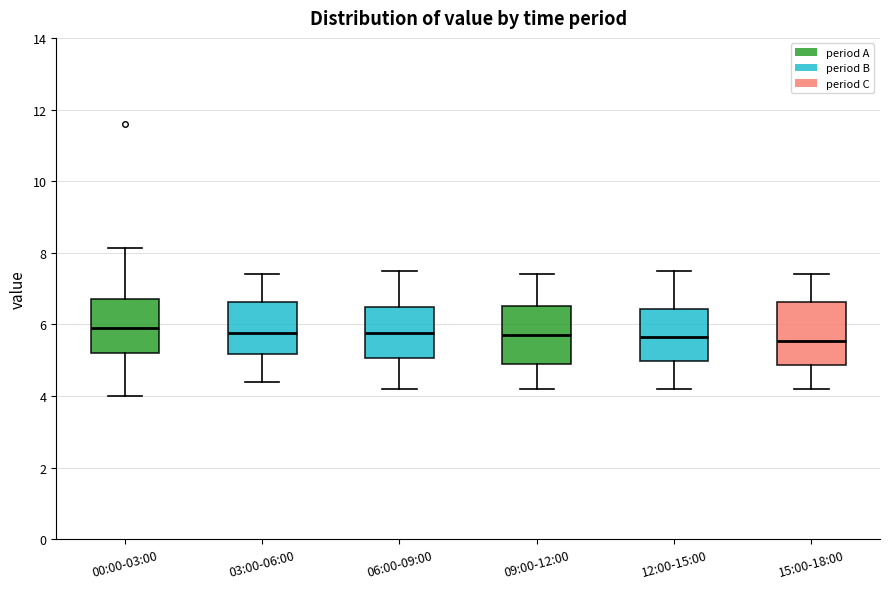

Where is the upper edge of the box for 03:00-06:00 on the y-axis? The values are not printed on the chart, so give them approximately, as read against the axis.

6.6